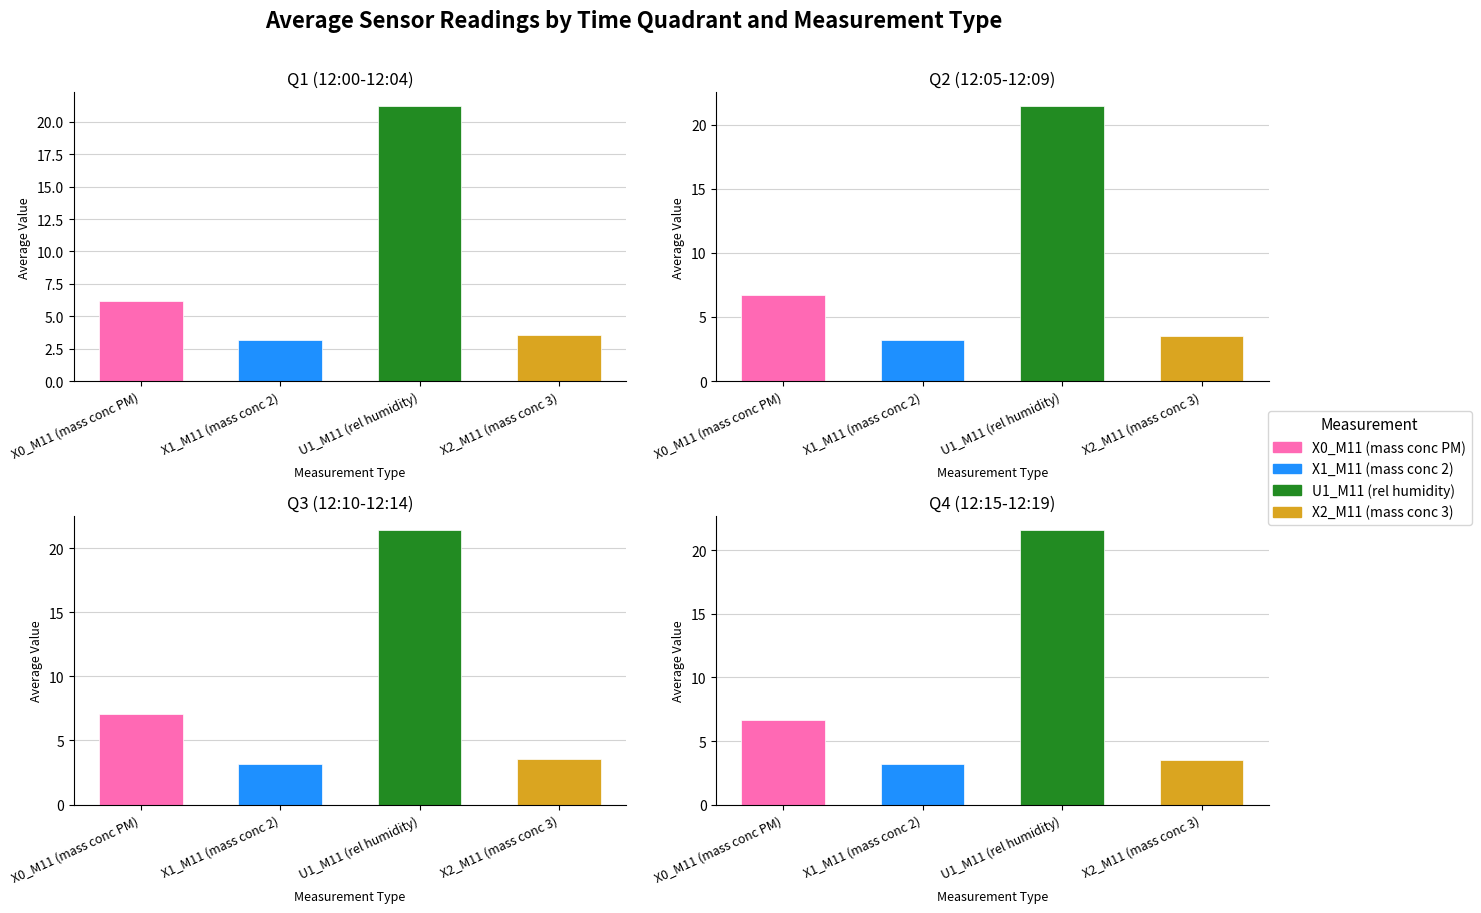

What is the value of the X0_M11 (mass conc PM) bar at the 14th from the left?

7.2